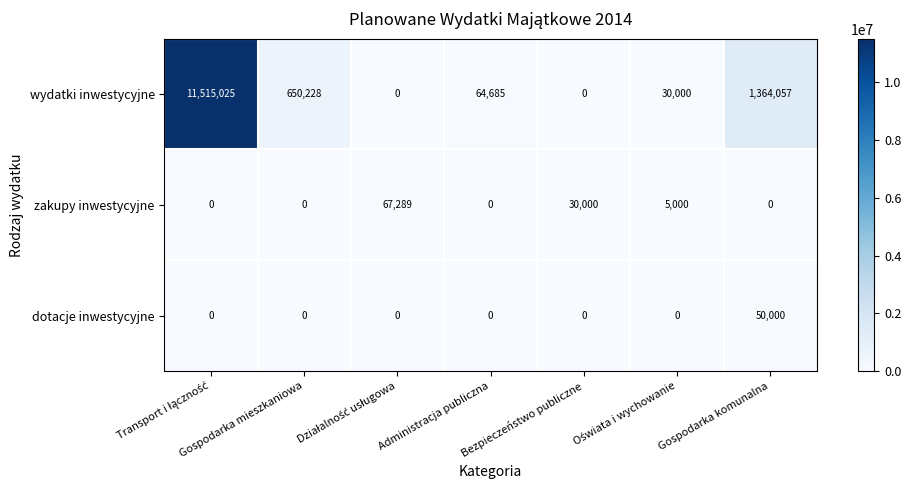

Count the number of categories in the chart.

7